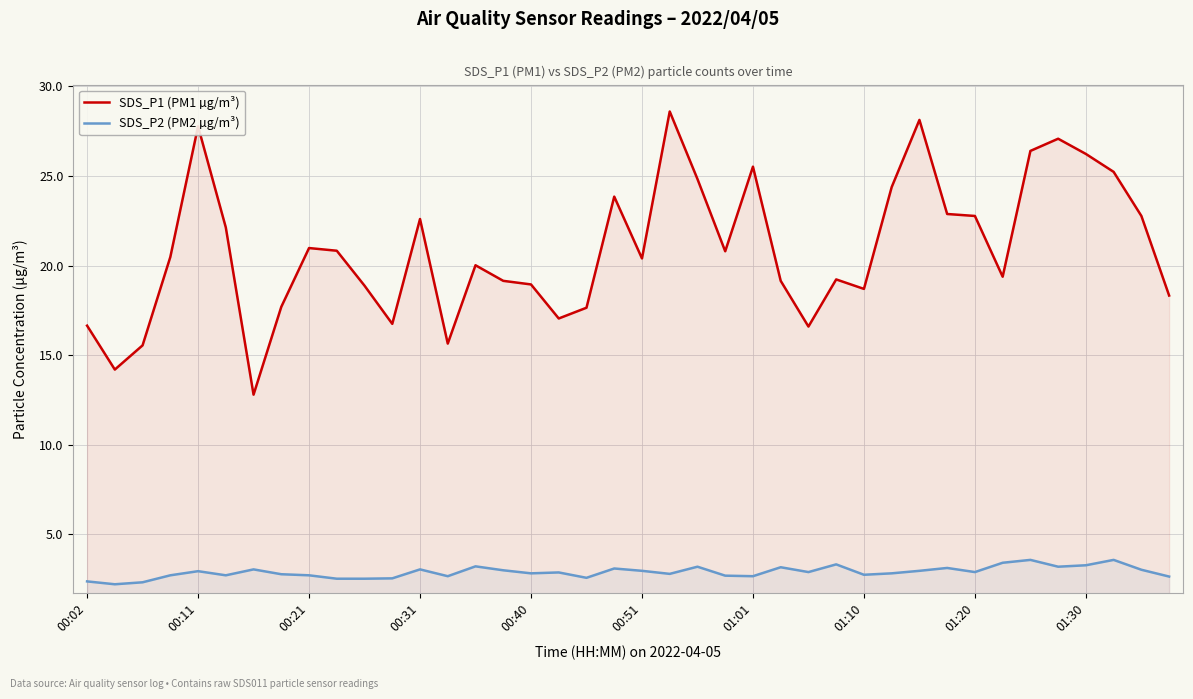

What is the difference between the maximum and minimum values in the SDS_P2 (PM2 µg/m³) series?

1.4